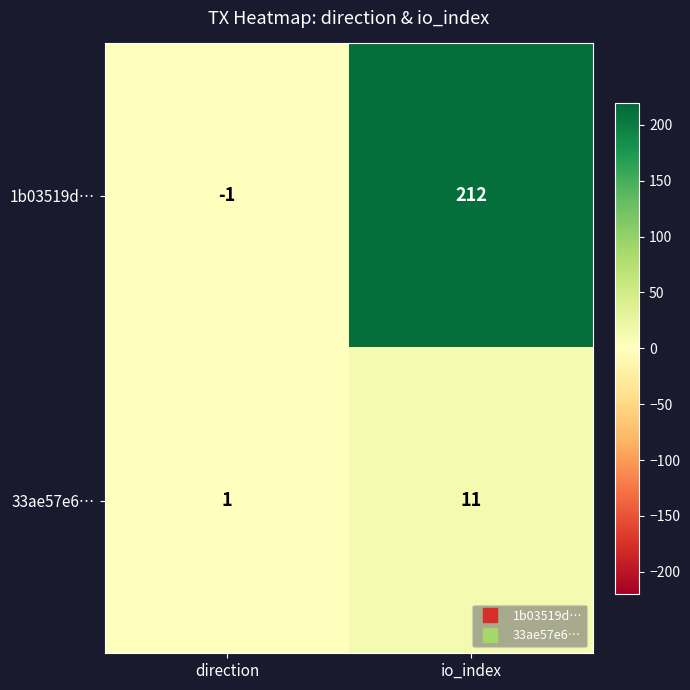

At which category is the sum across all series the highest?

io_index